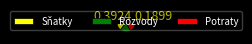

What is the largest slice in the pie chart?

Potraty